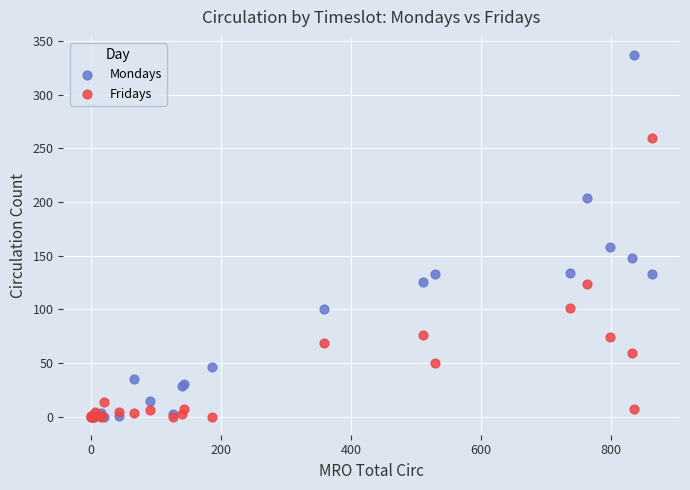

Across all series, what Y value is closest to 168?

158